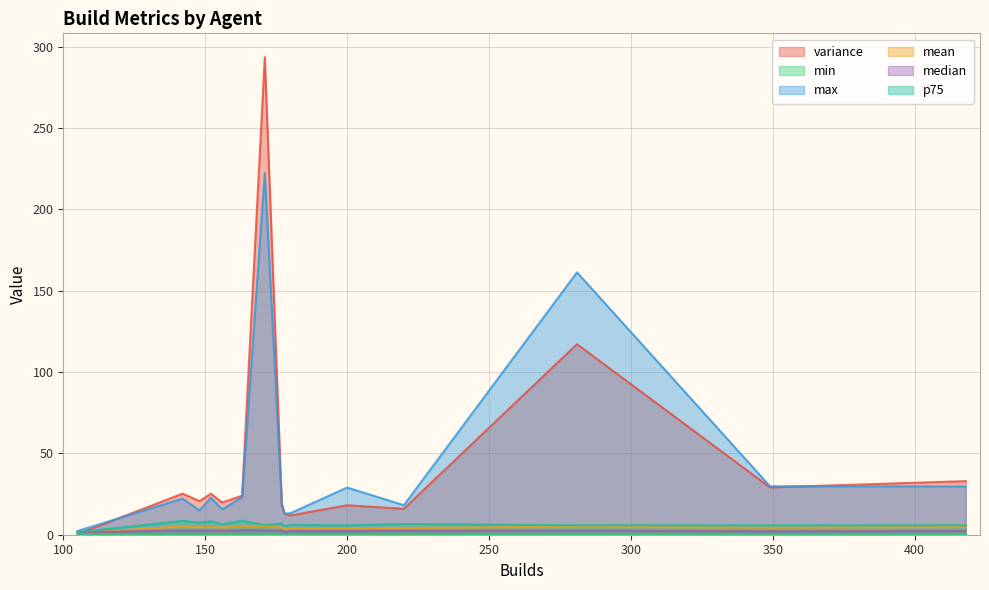

What is the maximum value for max?

222.4